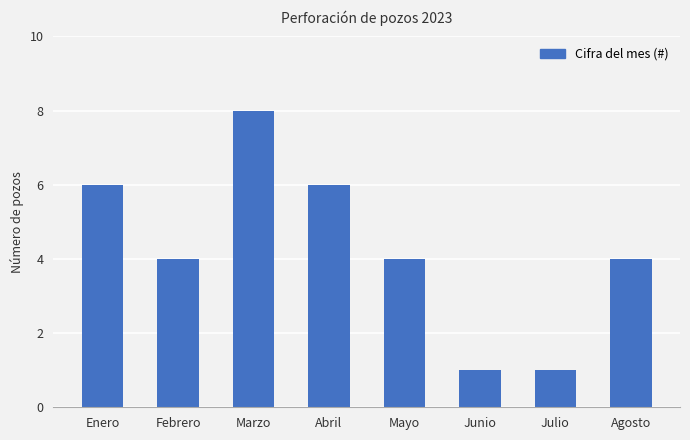

What value does the data have at Mayo?

4